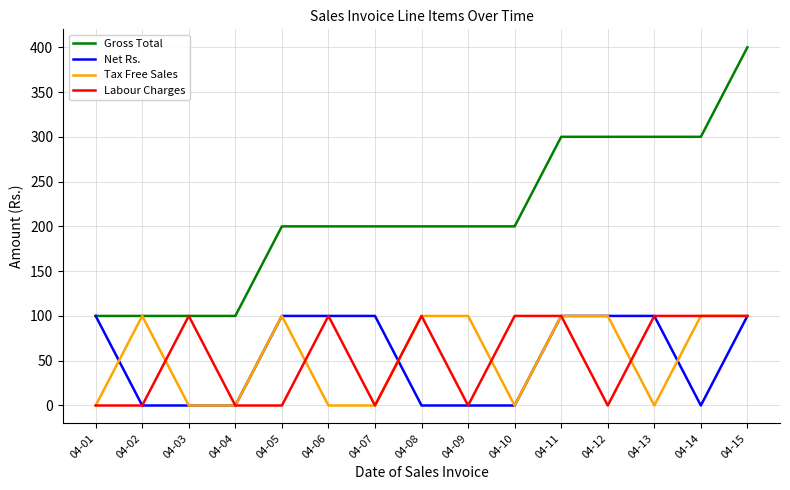

At which category does the chart reach its peak across all series?

04-15